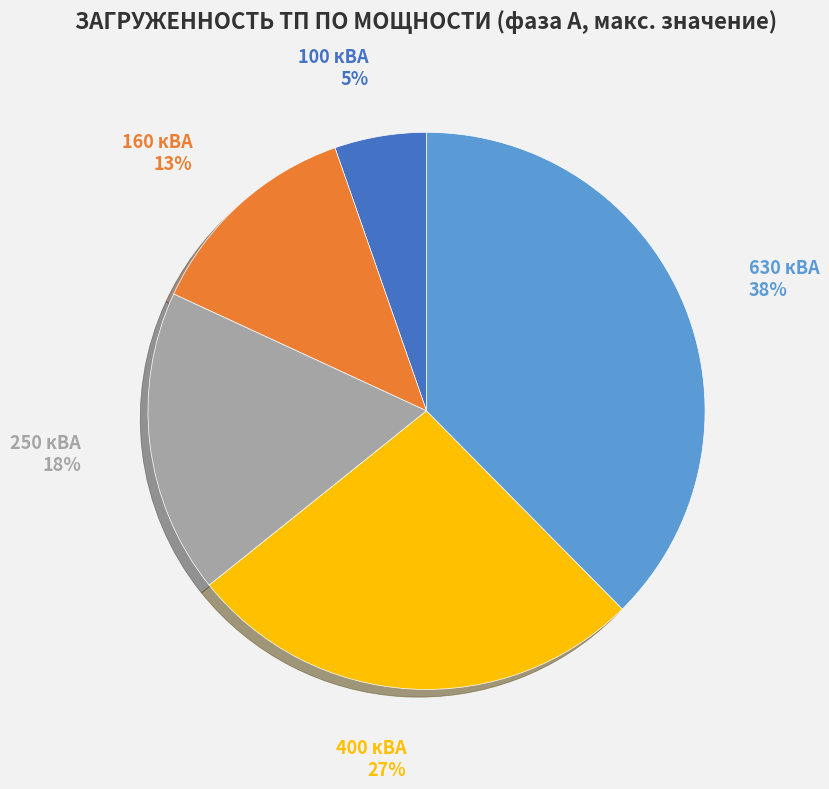

Combined, do 250 кВА and 630 кВА account for over 50%?

Yes